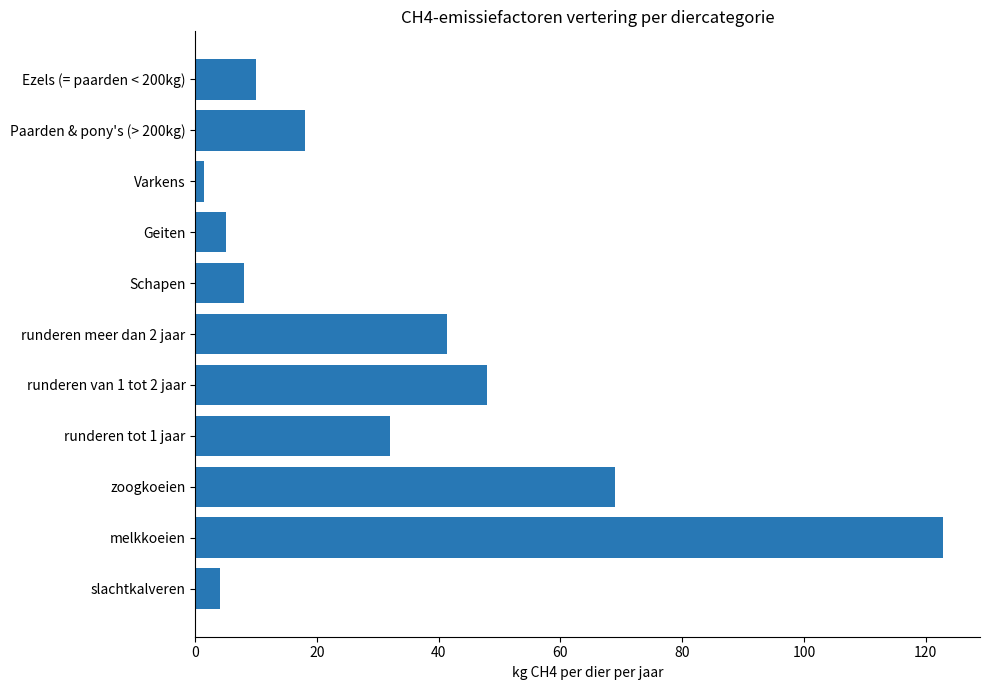

True or false: the data shows 68.9 at zoogkoeien.

True